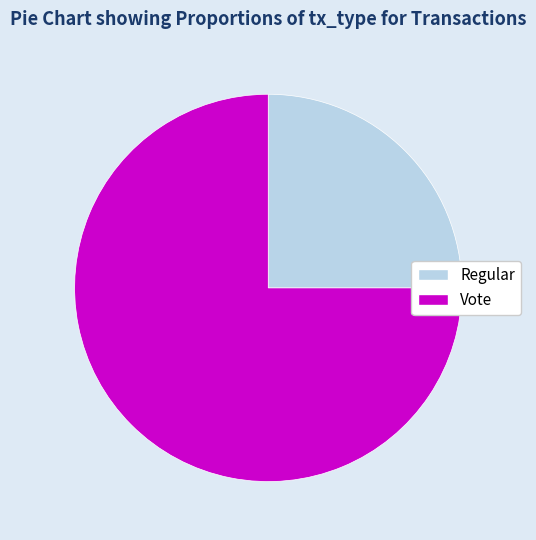

Which slice is the largest?

Vote